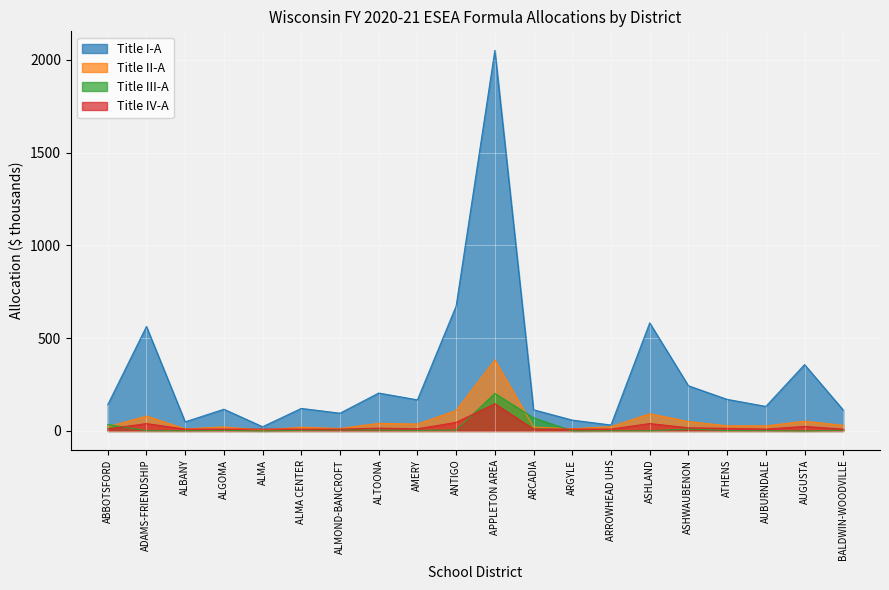

Read the Title IV-A value at ALMA CENTER.

10.0